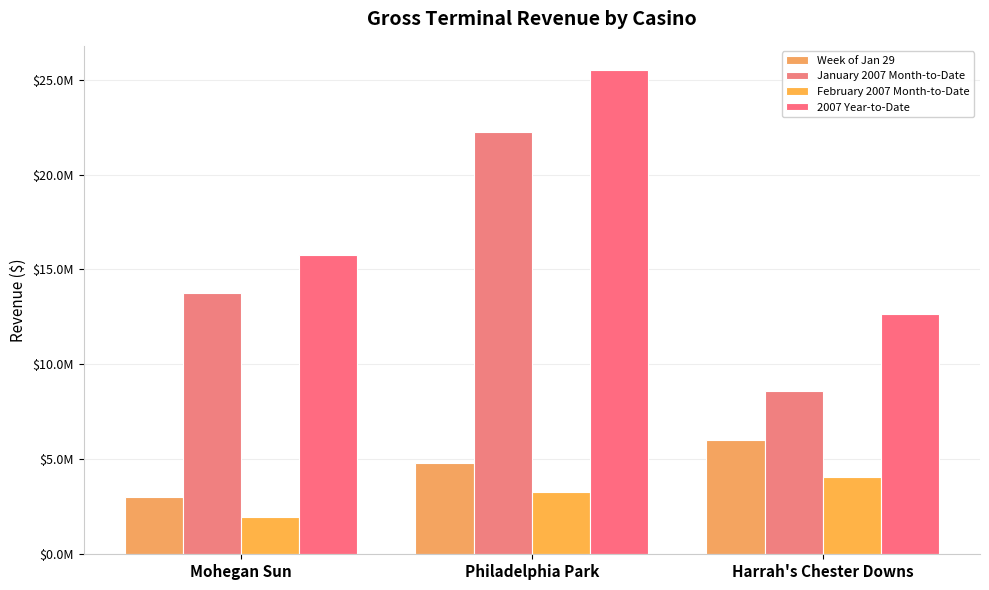

What are all the series names shown in the legend?

Week of Jan 29, January 2007 Month-to-Date, February 2007 Month-to-Date, 2007 Year-to-Date